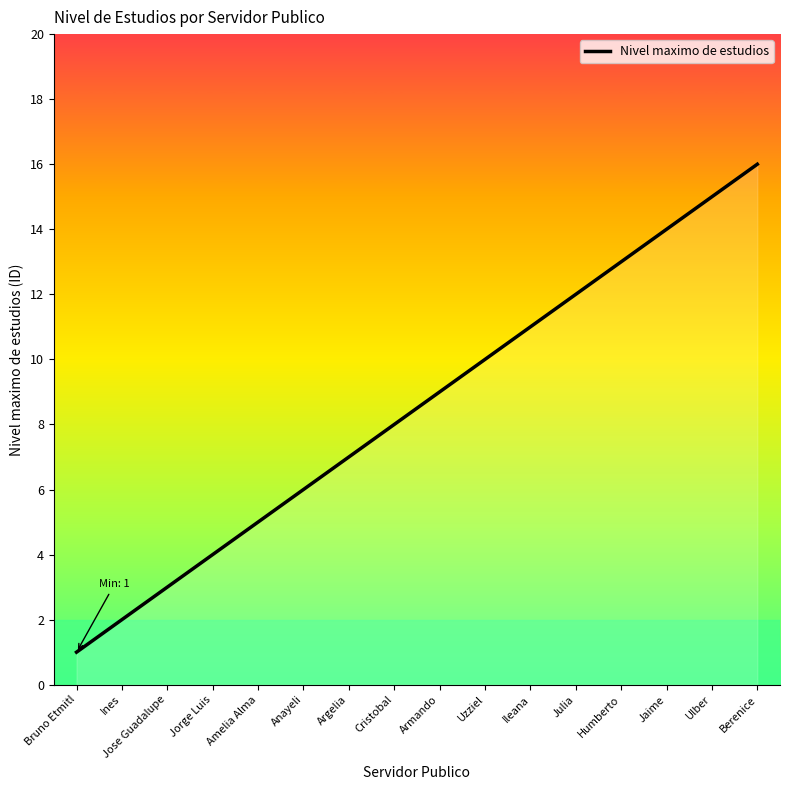

What position from the right is Anayeli?

11